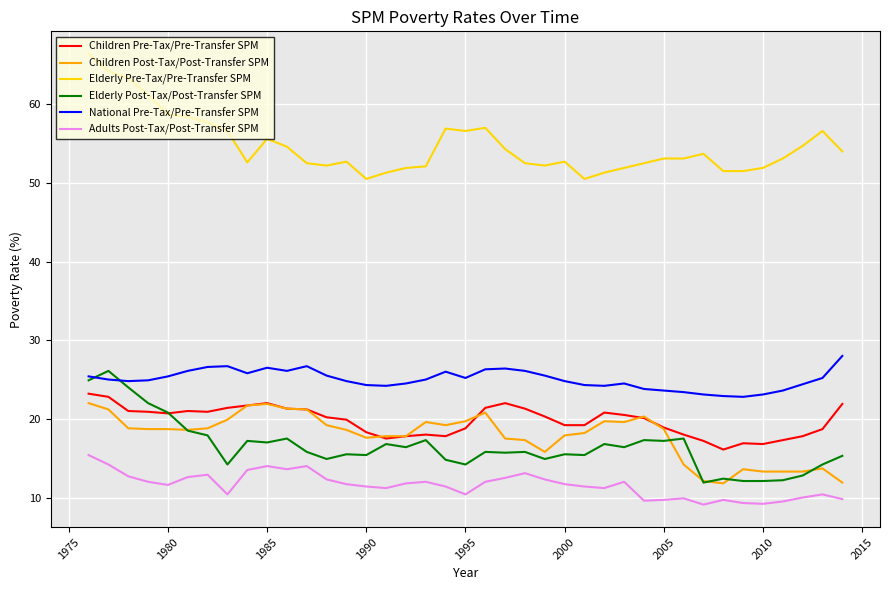

What is the minimum value for Children Post-Tax/Post-Transfer SPM?

11.8